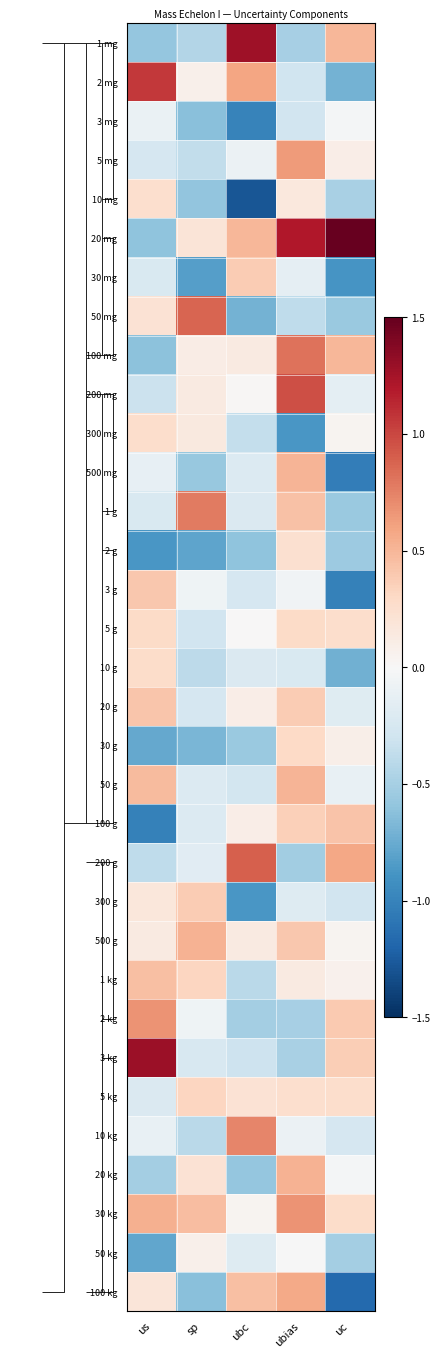

Between us and uc, which is larger?

us